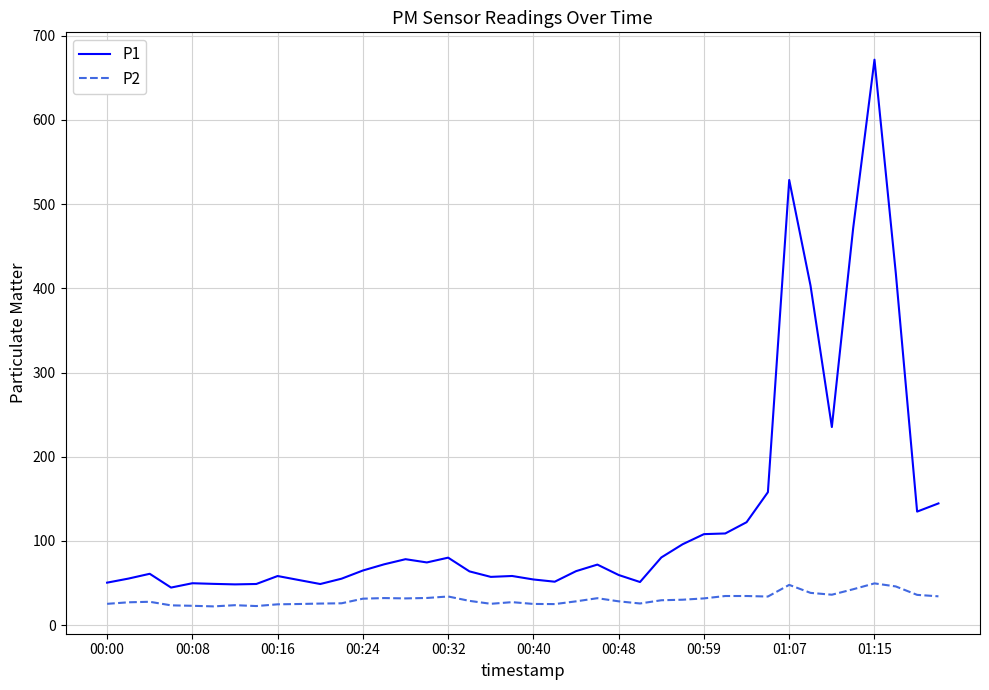

List the series in order of their overall mean, highest first.

P1, P2